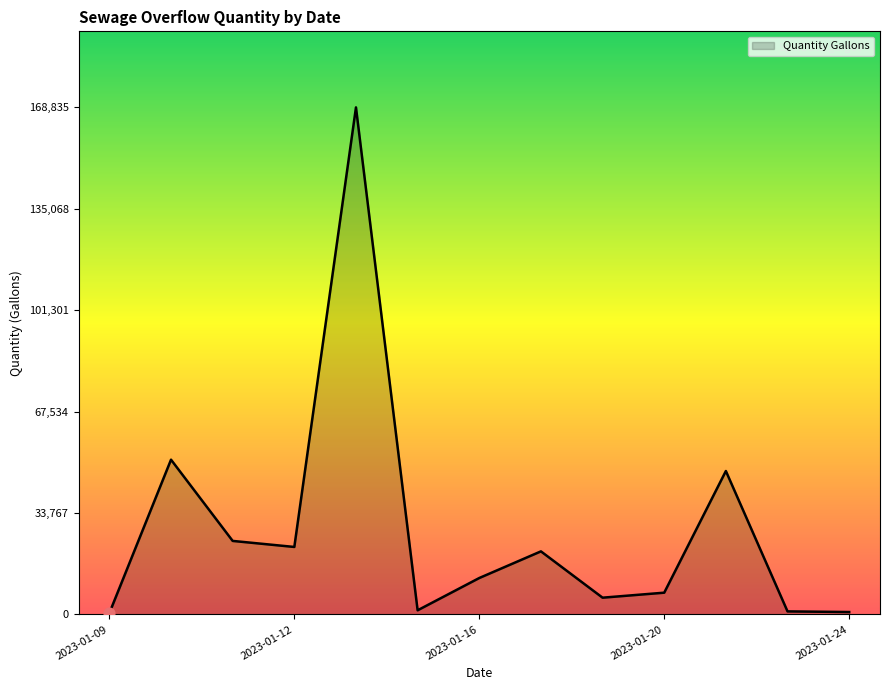

What is the difference between the maximum and minimum values?

168378